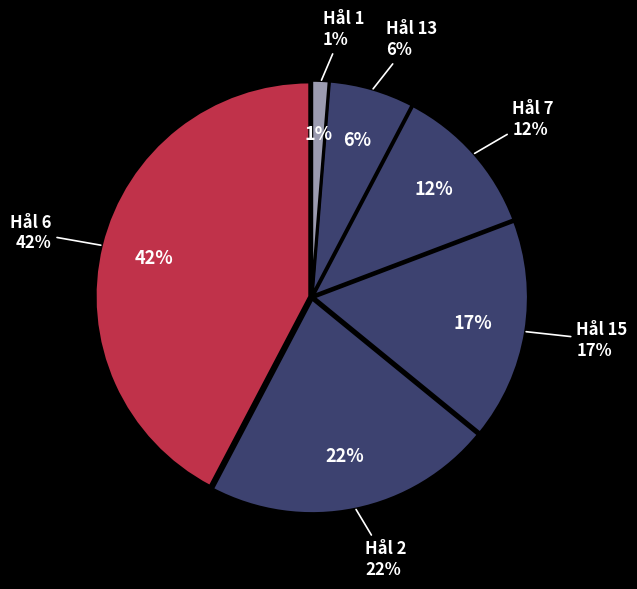

Approximately how many times larger is the value at Hål 15 compared to Hål 6?

0.4